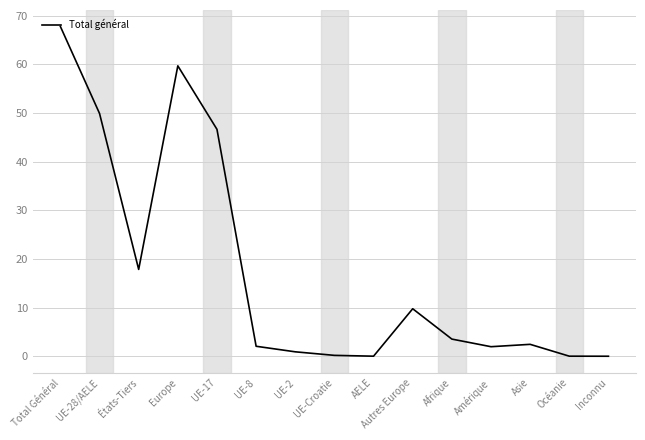

Is it true that the value at Océanie is 0.0?

True